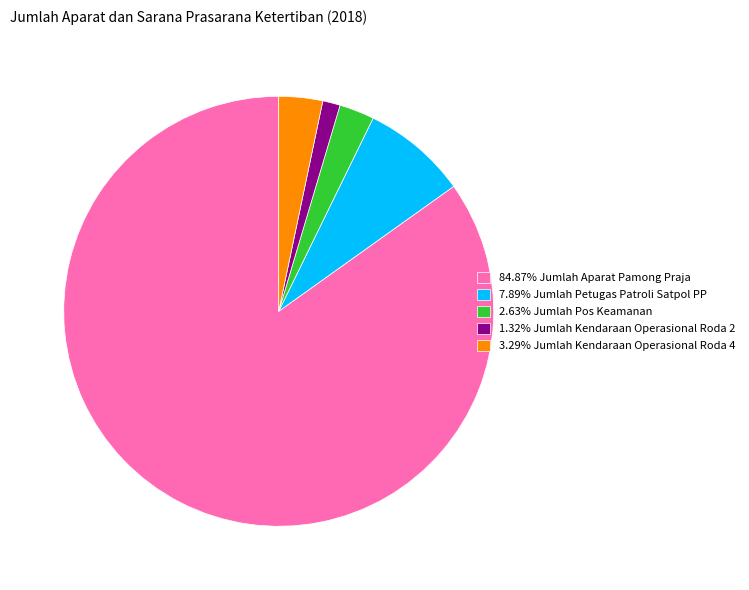

Combined, do 3.29% Jumlah Kendaraan Operasional Roda 4 and 84.87% Jumlah Aparat Pamong Praja account for over 50%?

Yes